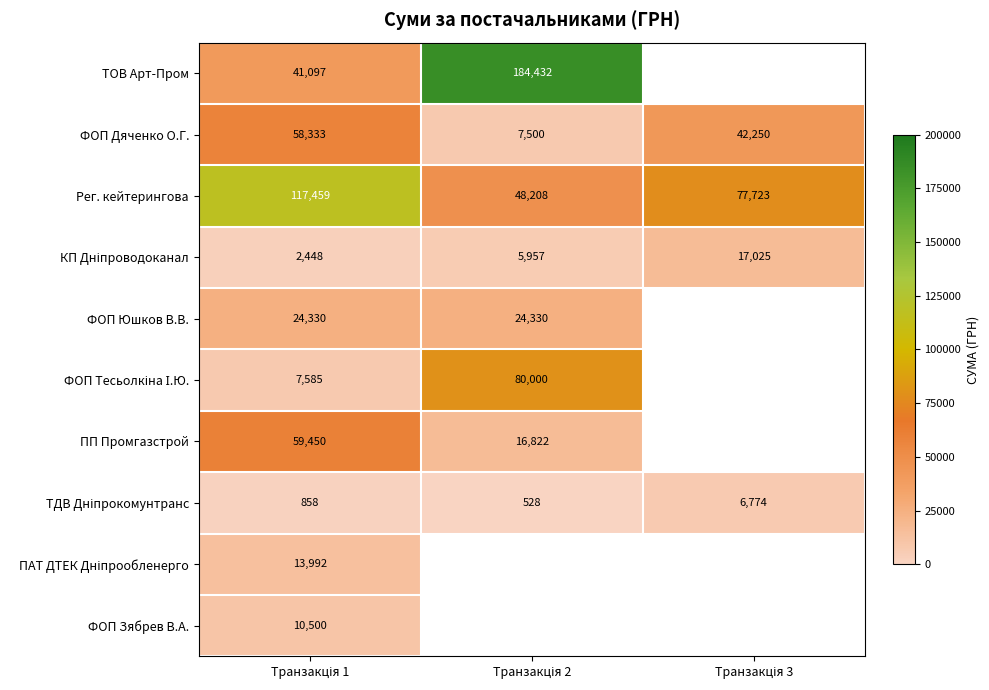

What is the average value of the Рег. кейтерингова series?

81130